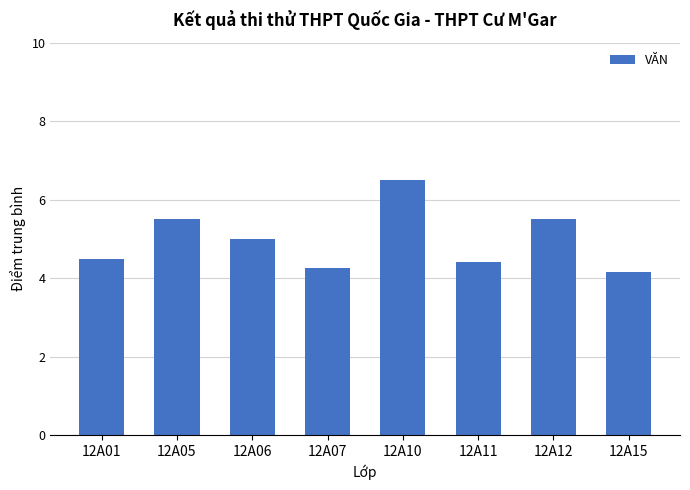

What is the value of the 5th bar from the left?

6.5